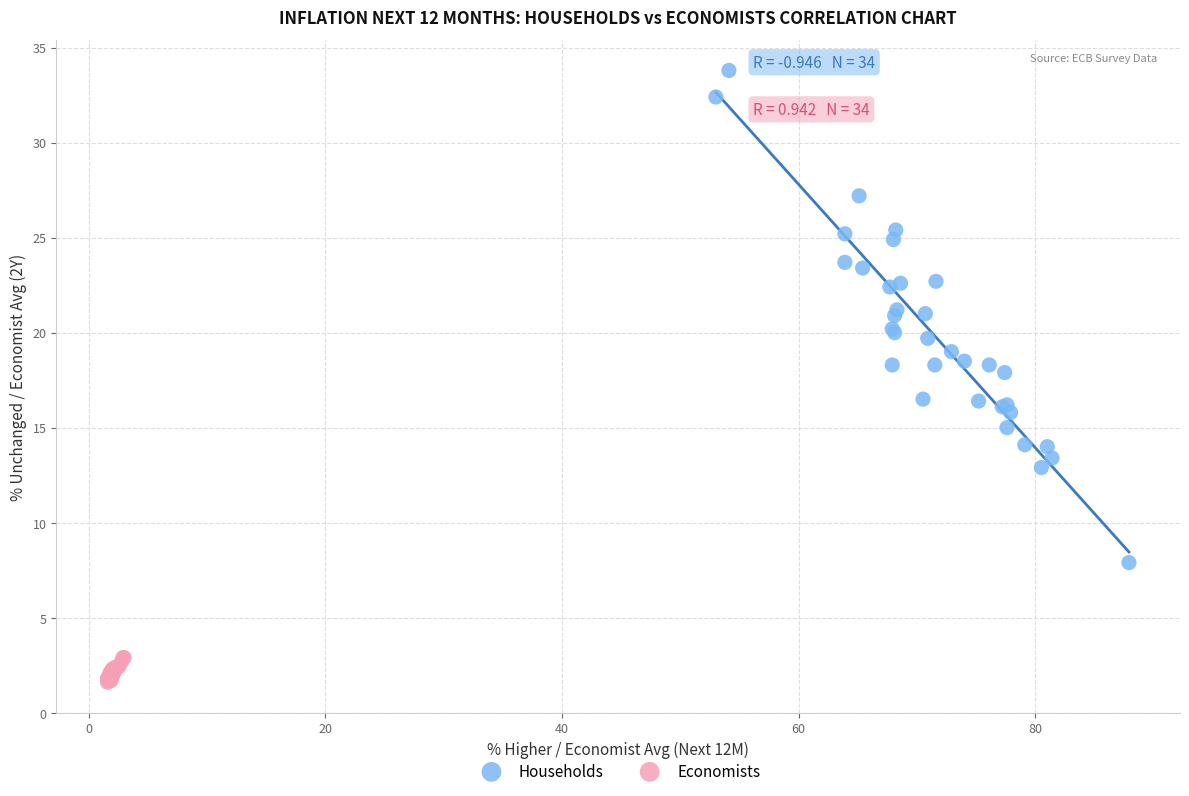

Which series has the widest spread of Y values?

Households